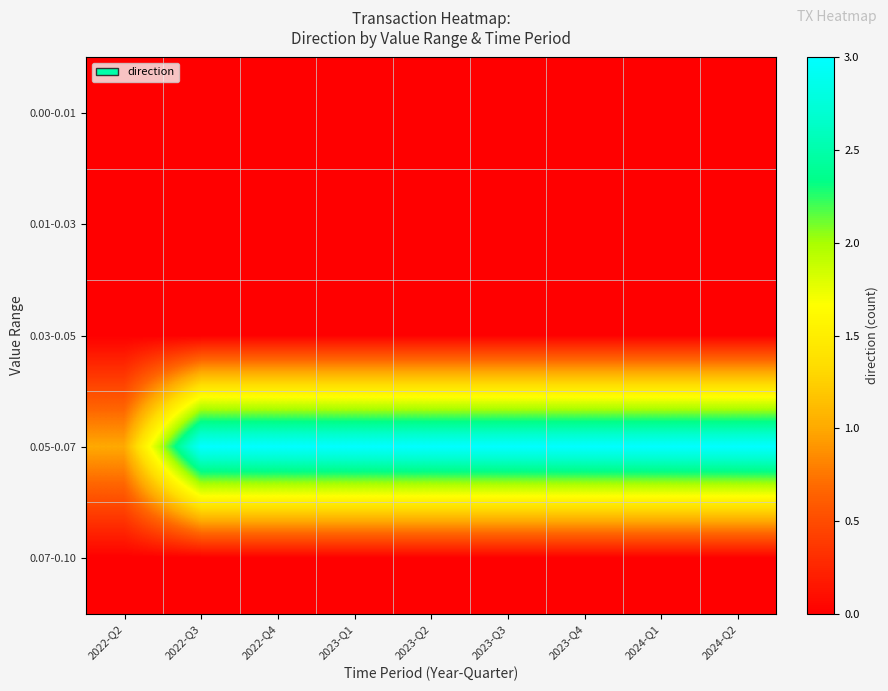

Which category has the highest value across all series?

2022-Q3